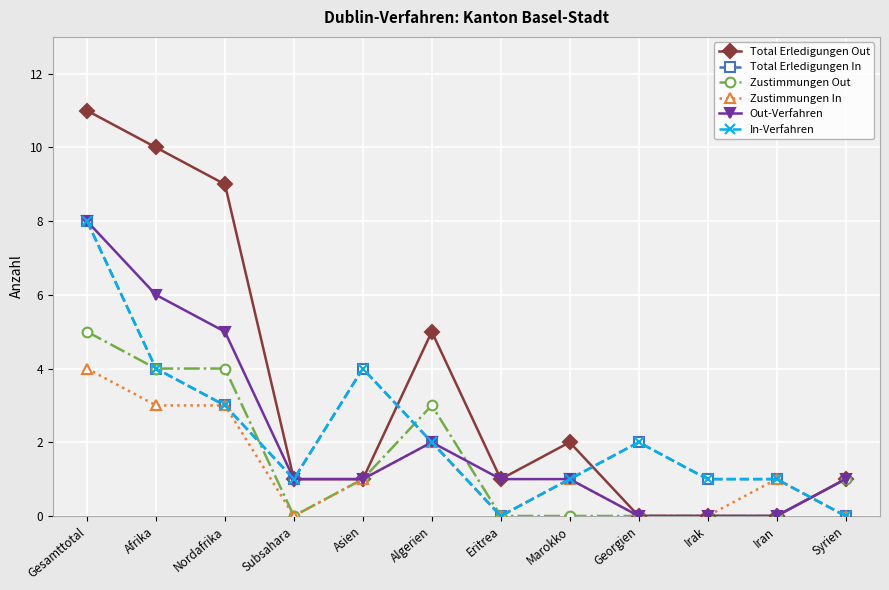

Is this an area chart (filled region under the line)?

No